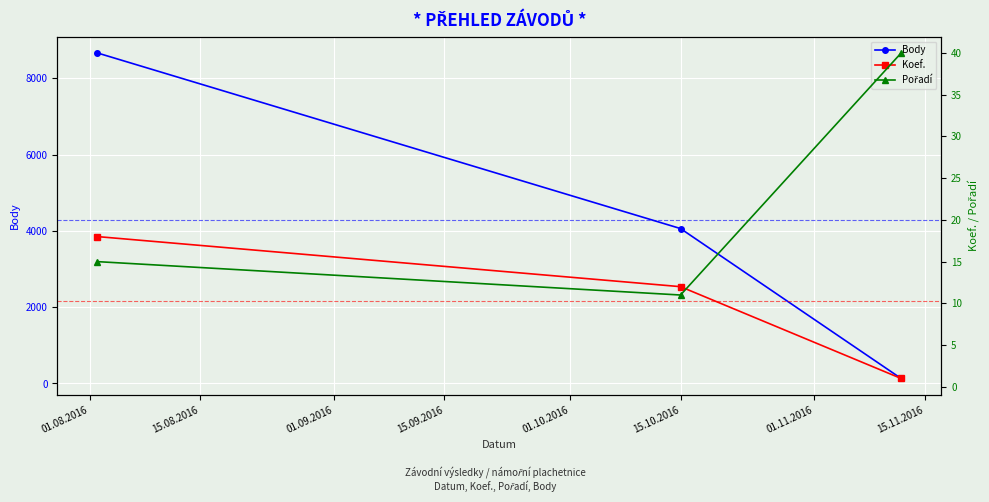

Reading left to right, transcribe all the data shown in this chart.

Body: 8662	4060	131
Koef.: 18	12	1
Pořadí: 15	11	40